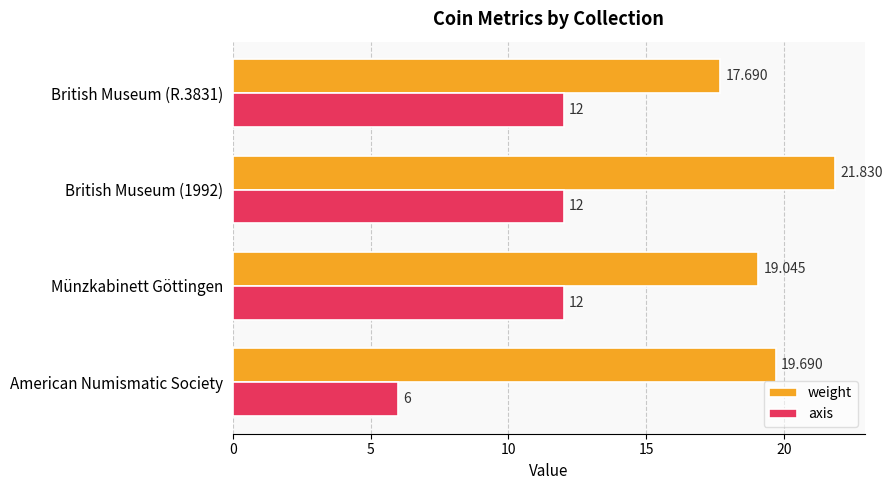

Which label corresponds to the smallest value in the chart?

American Numismatic Society